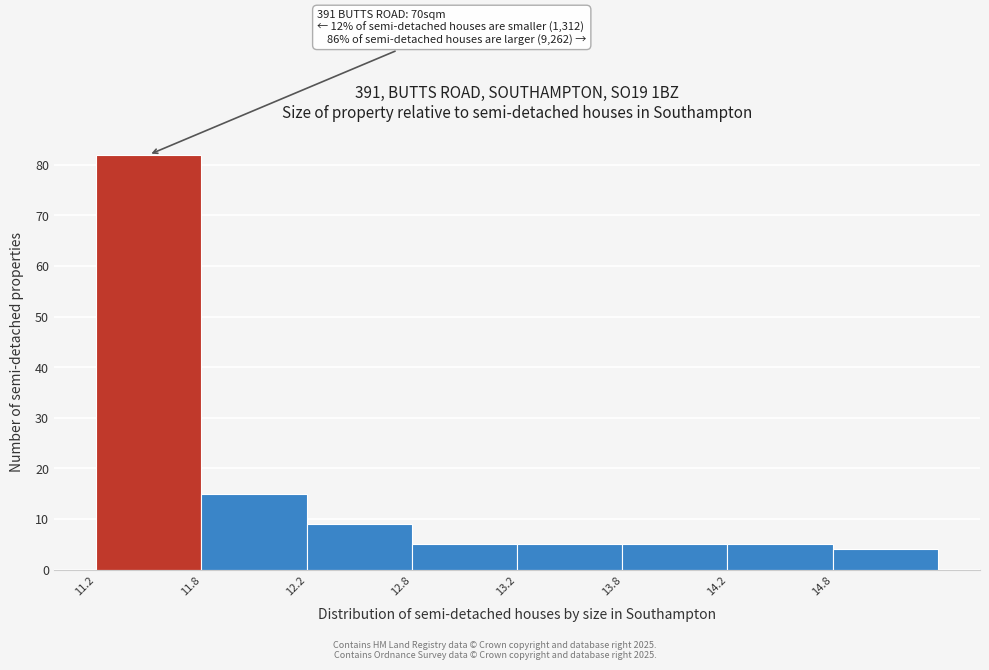

Reading right to left, transcribe all the data shown in this chart.

4	5	5	5	5	9	15	82